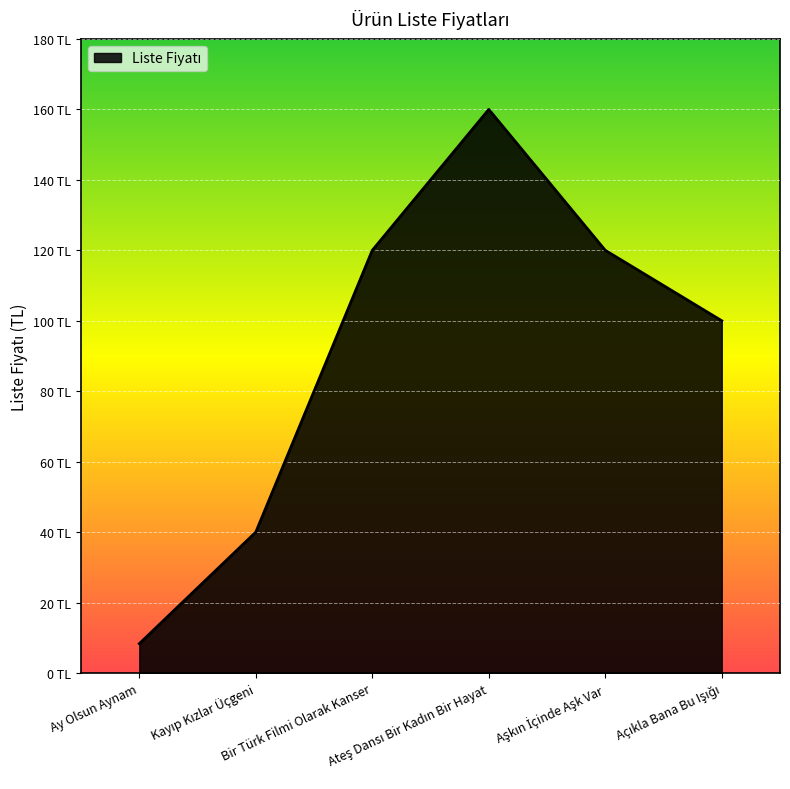

Does the chart display data point markers on the line(s)?

No